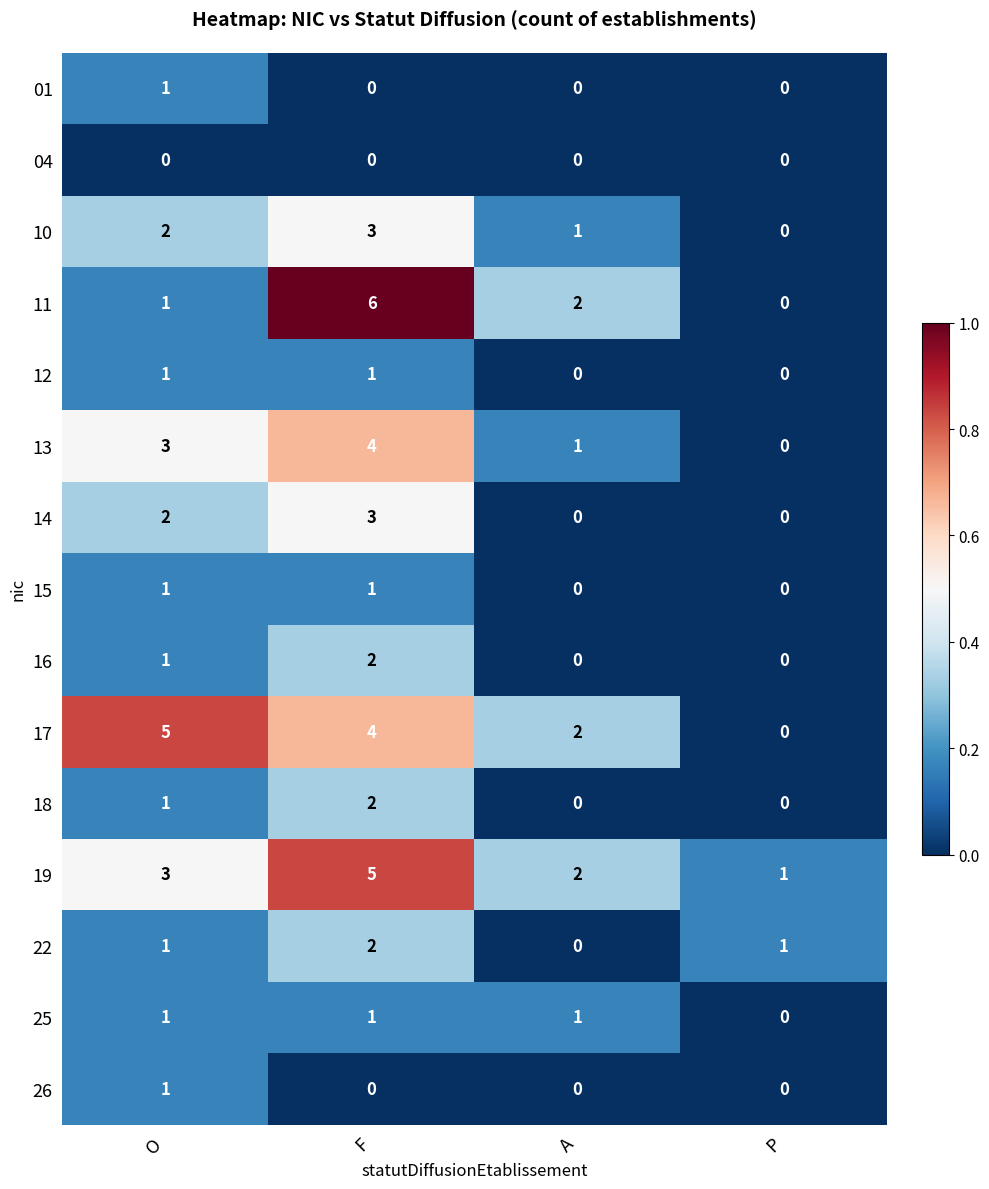

At which category does the chart reach its peak across all series?

F